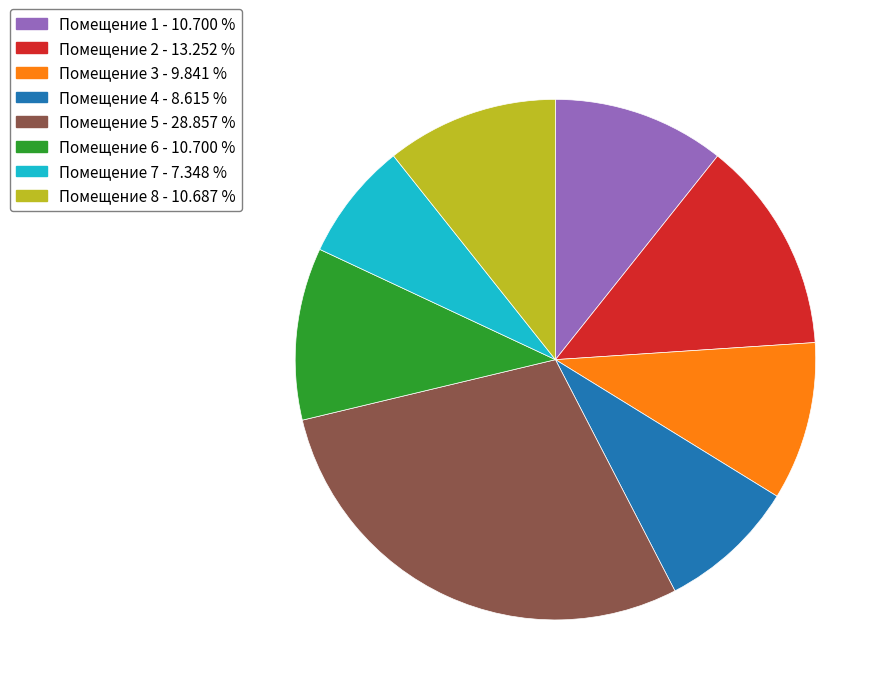

Is there a majority slice in this chart?

No